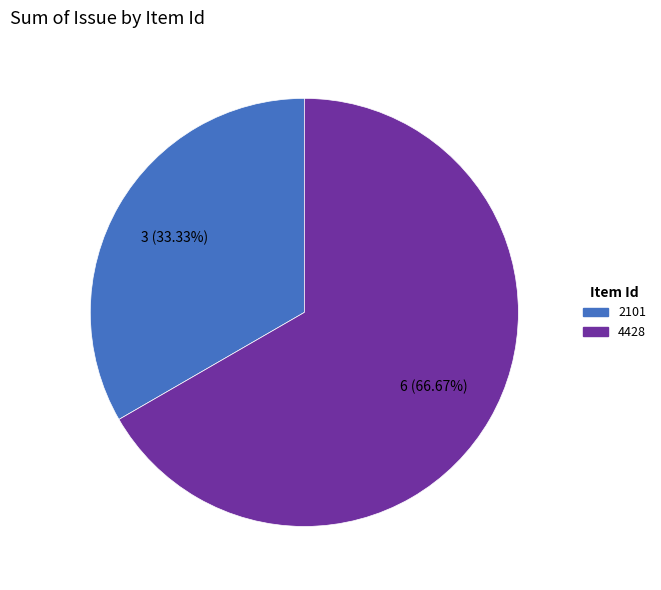

What percentage do 4428 and 2101 together represent?

100.0%